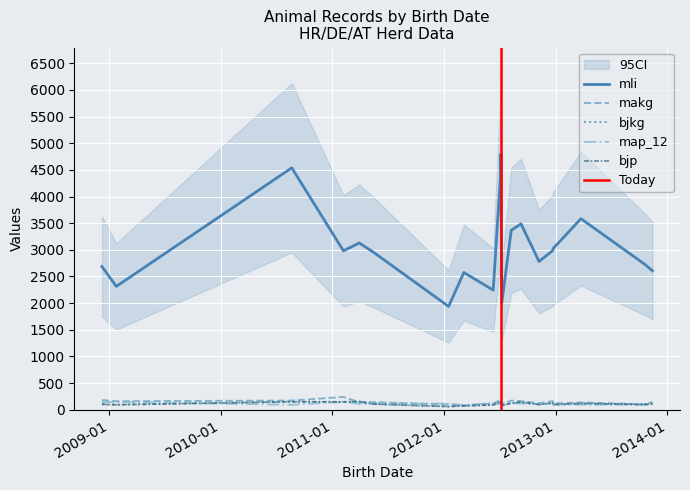

What is the approximate value of map_12 at 2012-03-06?

88.0